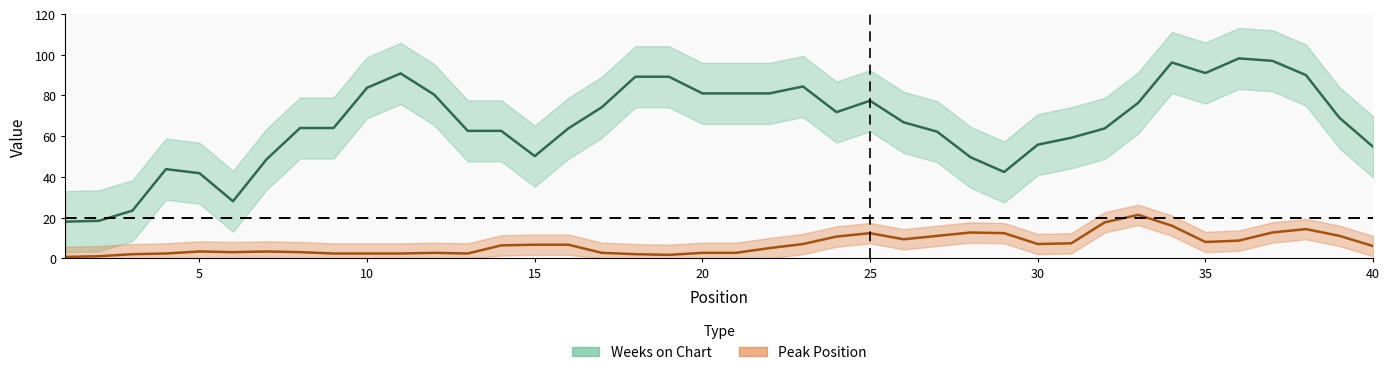

What are all the series names shown in the legend?

Weeks on Chart, Peak Position